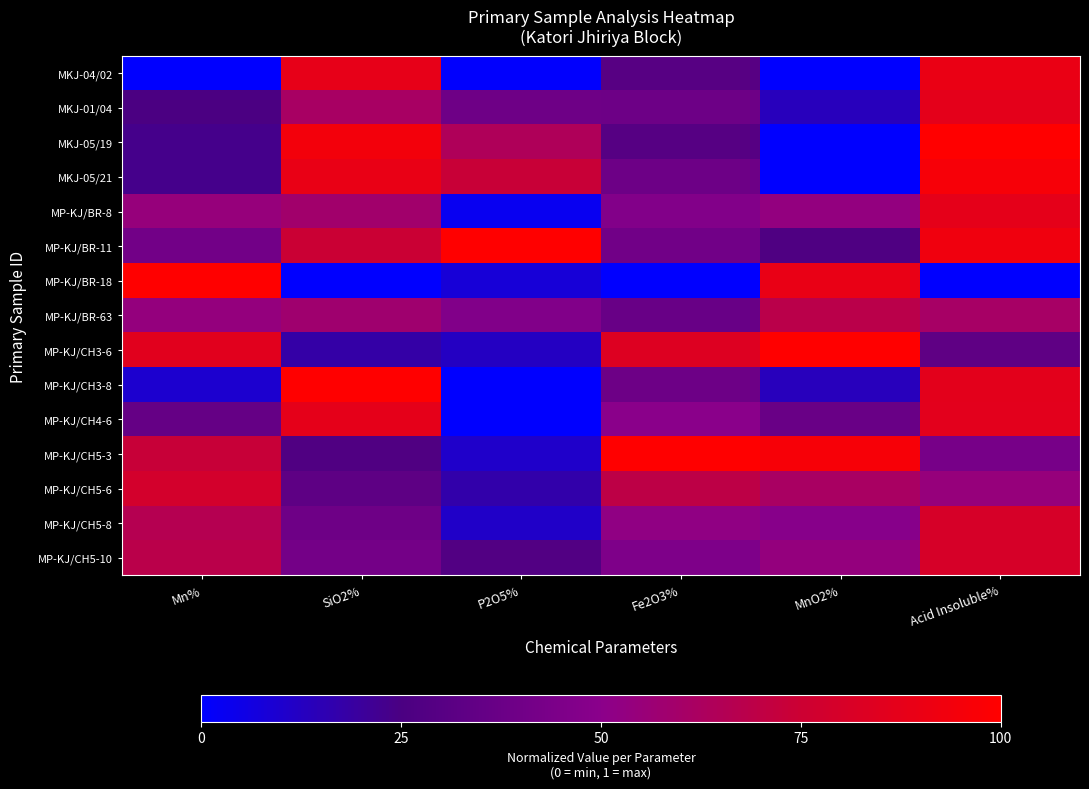

Reading right to left, transcribe all the data shown in this chart.

MKJ-04/02: Acid Insoluble%=0.9	MnO2%=0.0	Fe2O3%=0.3	P2O5%=0.0	SiO2%=0.9	Mn%=0.0
MKJ-01/04: Acid Insoluble%=0.9	MnO2%=0.1	Fe2O3%=0.4	P2O5%=0.4	SiO2%=0.6	Mn%=0.3
MKJ-05/19: Acid Insoluble%=1.0	MnO2%=0.0	Fe2O3%=0.3	P2O5%=0.6	SiO2%=0.9	Mn%=0.2
MKJ-05/21: Acid Insoluble%=1.0	MnO2%=0.0	Fe2O3%=0.4	P2O5%=0.7	SiO2%=0.9	Mn%=0.2
MP-KJ/BR-8: Acid Insoluble%=0.9	MnO2%=0.5	Fe2O3%=0.5	P2O5%=0.0	SiO2%=0.6	Mn%=0.5
MP-KJ/BR-11: Acid Insoluble%=0.9	MnO2%=0.3	Fe2O3%=0.4	P2O5%=1.0	SiO2%=0.7	Mn%=0.4
MP-KJ/BR-18: Acid Insoluble%=0.0	MnO2%=0.9	Fe2O3%=0.0	P2O5%=0.1	SiO2%=0.0	Mn%=1.0
MP-KJ/BR-63: Acid Insoluble%=0.6	MnO2%=0.7	Fe2O3%=0.4	P2O5%=0.5	SiO2%=0.6	Mn%=0.5
MP-KJ/CH3-6: Acid Insoluble%=0.3	MnO2%=1.0	Fe2O3%=0.8	P2O5%=0.1	SiO2%=0.2	Mn%=0.9
MP-KJ/CH3-8: Acid Insoluble%=0.9	MnO2%=0.1	Fe2O3%=0.4	P2O5%=0.0	SiO2%=1.0	Mn%=0.1
MP-KJ/CH4-6: Acid Insoluble%=0.9	MnO2%=0.4	Fe2O3%=0.5	P2O5%=0.0	SiO2%=0.9	Mn%=0.4
MP-KJ/CH5-3: Acid Insoluble%=0.4	MnO2%=1.0	Fe2O3%=1.0	P2O5%=0.1	SiO2%=0.3	Mn%=0.7
MP-KJ/CH5-6: Acid Insoluble%=0.5	MnO2%=0.6	Fe2O3%=0.7	P2O5%=0.2	SiO2%=0.3	Mn%=0.8
MP-KJ/CH5-8: Acid Insoluble%=0.8	MnO2%=0.5	Fe2O3%=0.5	P2O5%=0.1	SiO2%=0.4	Mn%=0.7
MP-KJ/CH5-10: Acid Insoluble%=0.8	MnO2%=0.5	Fe2O3%=0.4	P2O5%=0.3	SiO2%=0.4	Mn%=0.7